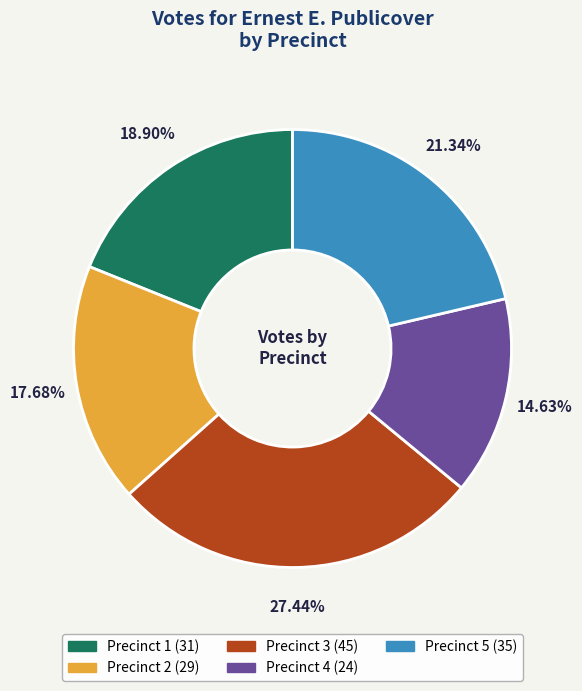

What percentage is the Precinct 5 slice, to the nearest percent?

21%